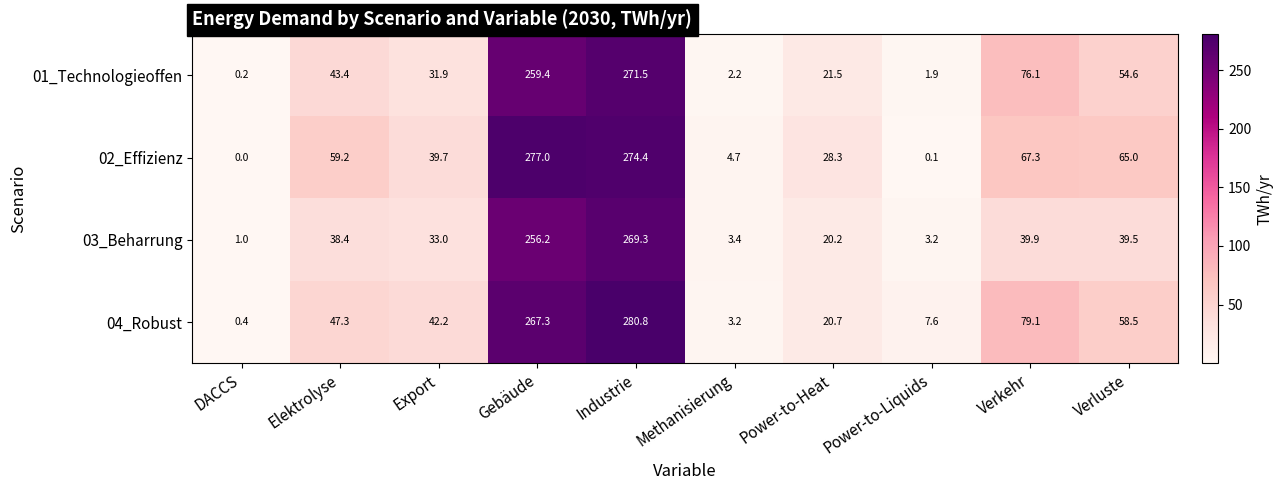

Which category has the lowest value in the 01_Technologieoffen series?

DACCS